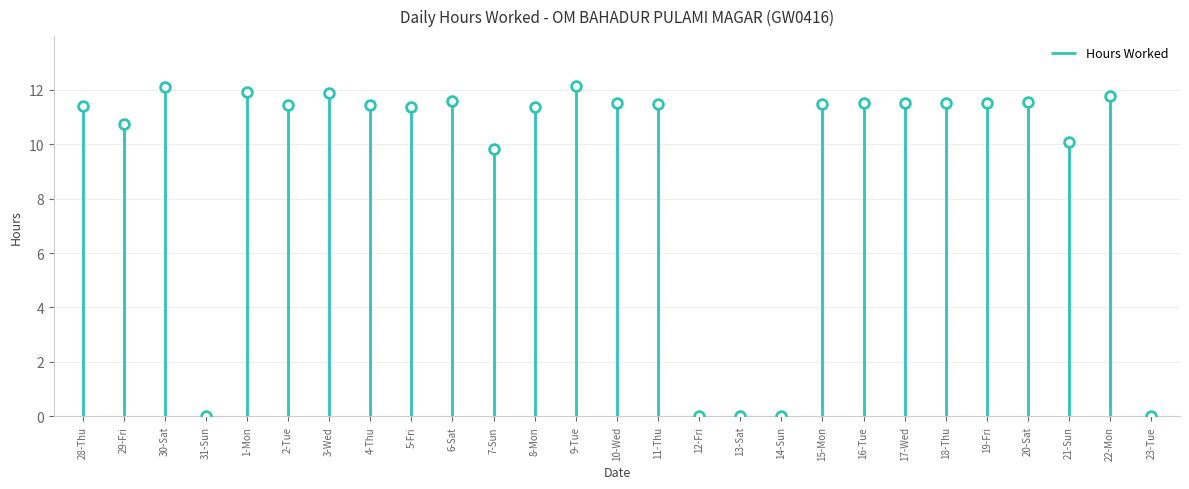

What is the change in value from 4-Thu to 21-Sun?

-1.3